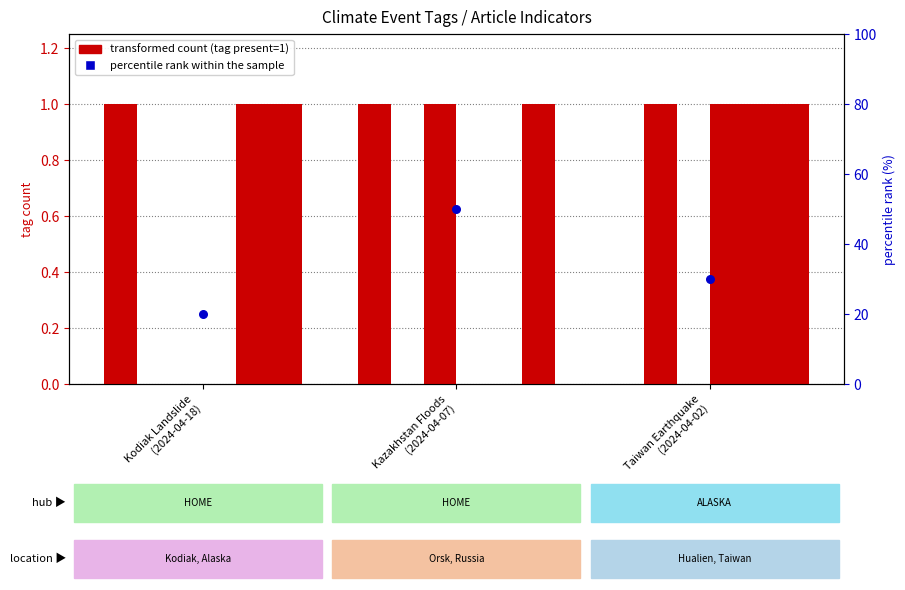

Is the value of percentile rank within the sample at Taiwan Earthquake
(2024-04-02) greater than the value of tag present at Kazakhstan Floods
(2024-04-07)?

Yes